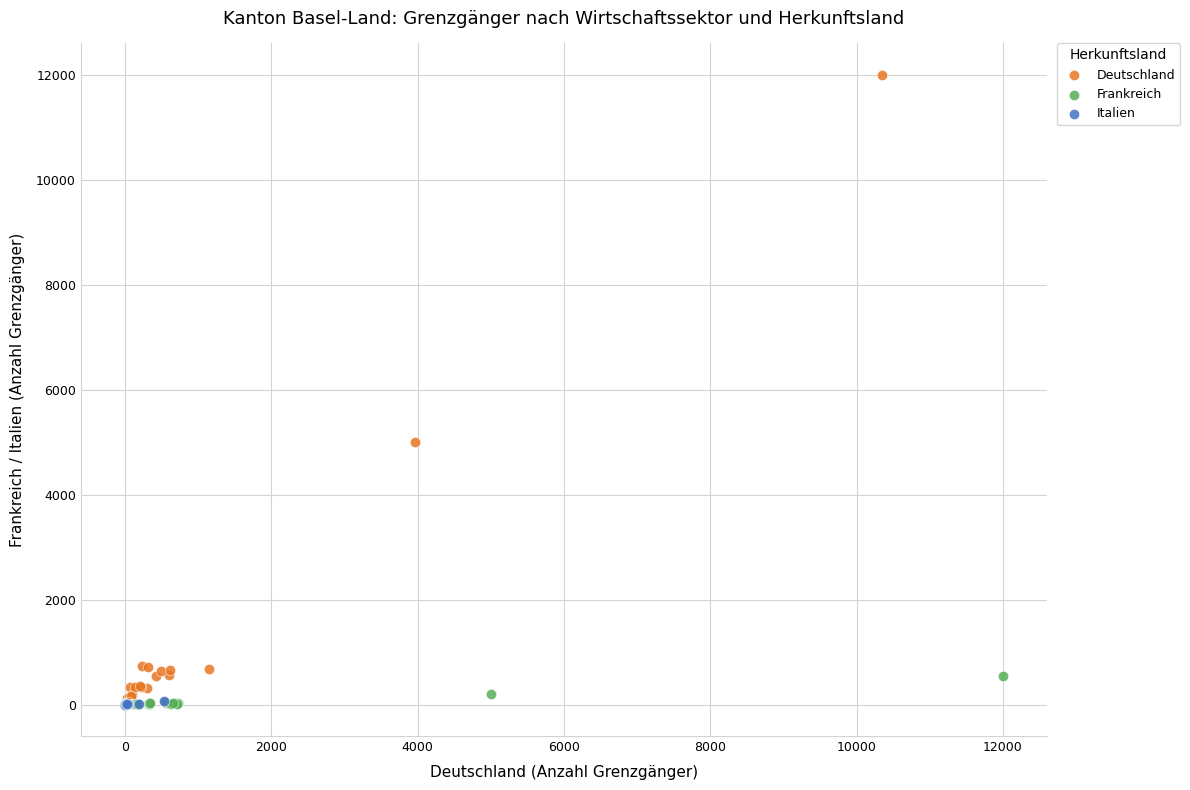

Which series contains the highest Y value?

Deutschland